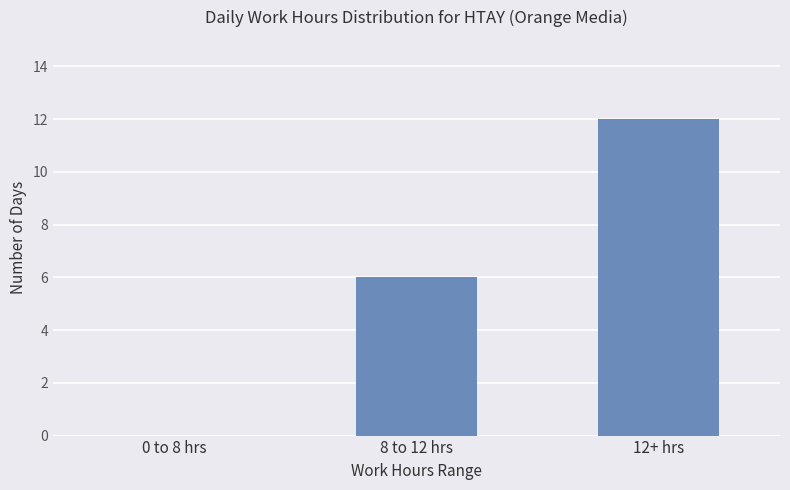

Reading left to right, transcribe all the data shown in this chart.

0	6	12